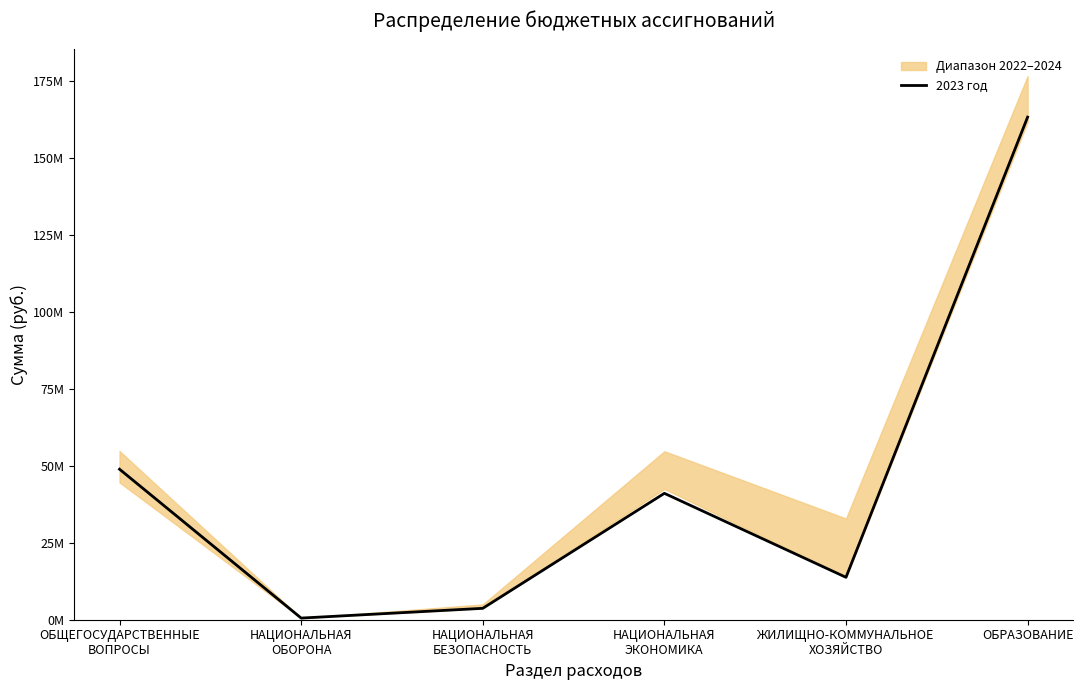

Where does the data first go above 41055110?

ОБЩЕГОСУДАРСТВЕННЫЕ
ВОПРОСЫ